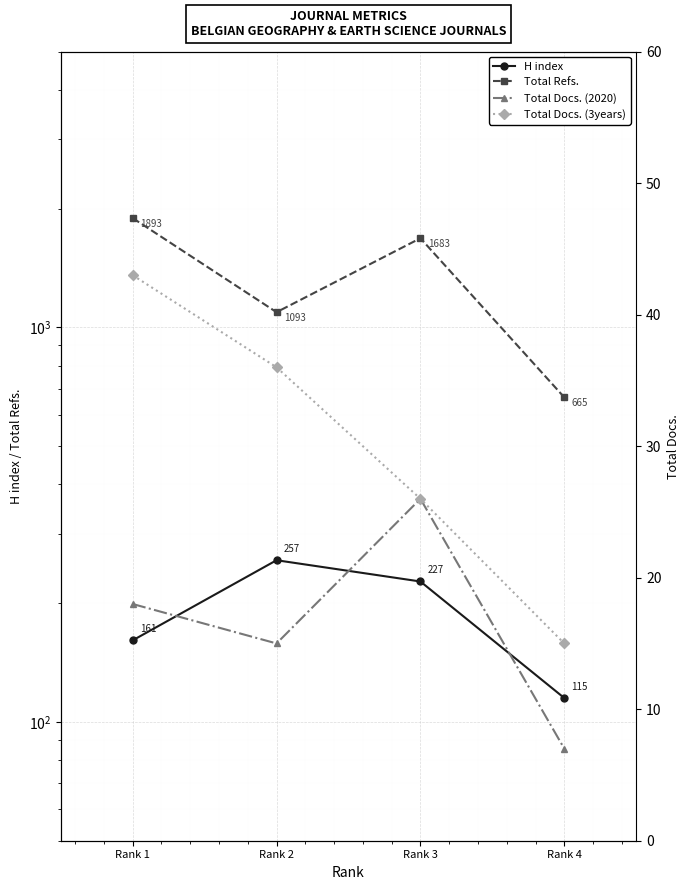

True or false: Total Refs. has a value of 3026 at Rank 3.

False